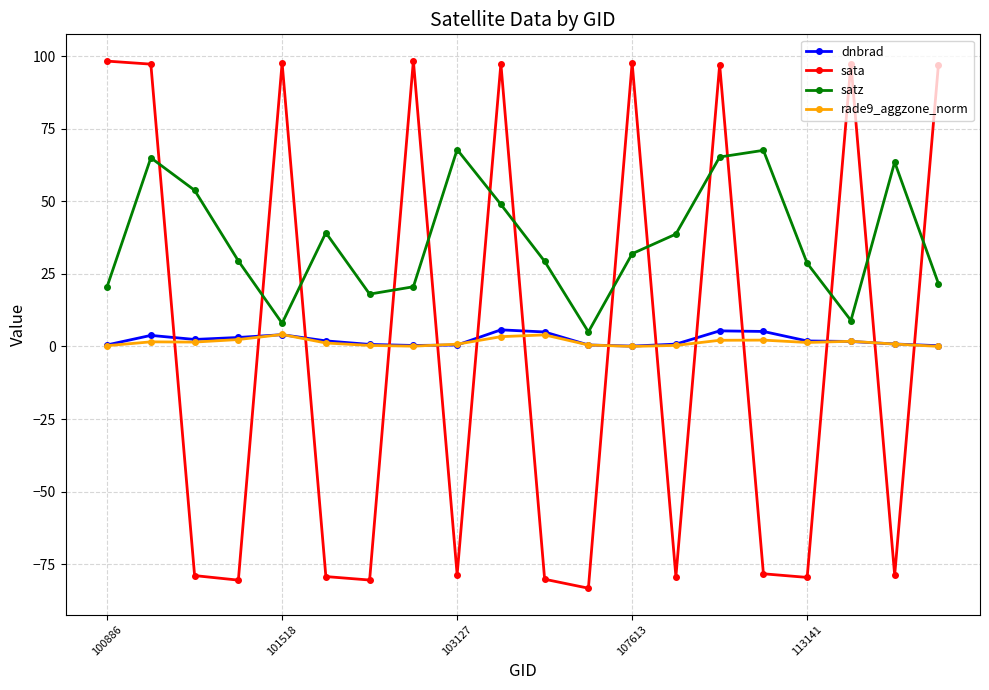

What is the minimum value shown in the chart?

-83.2